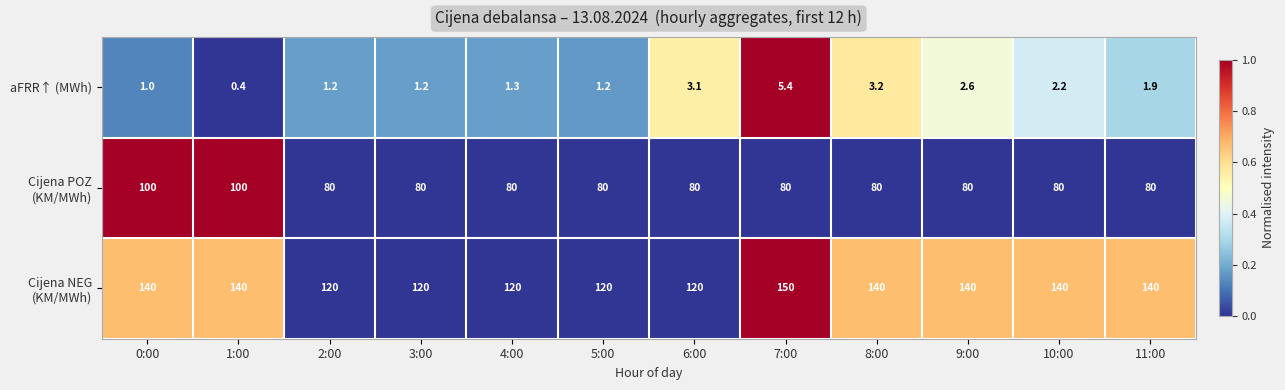

What is the spread (max minus min) of values at 7:00?

144.6